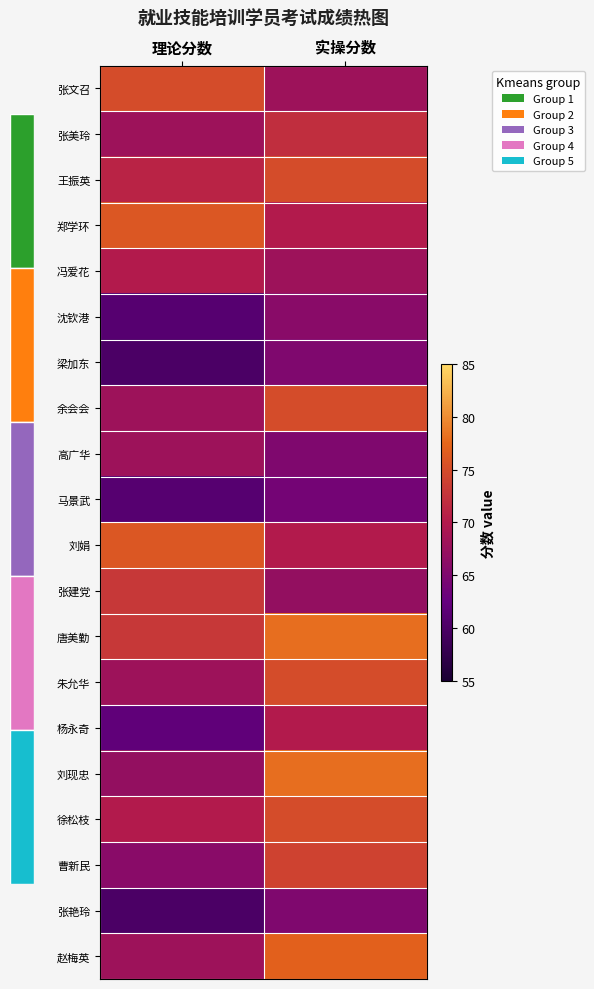

Count the number of data series in this chart.

20